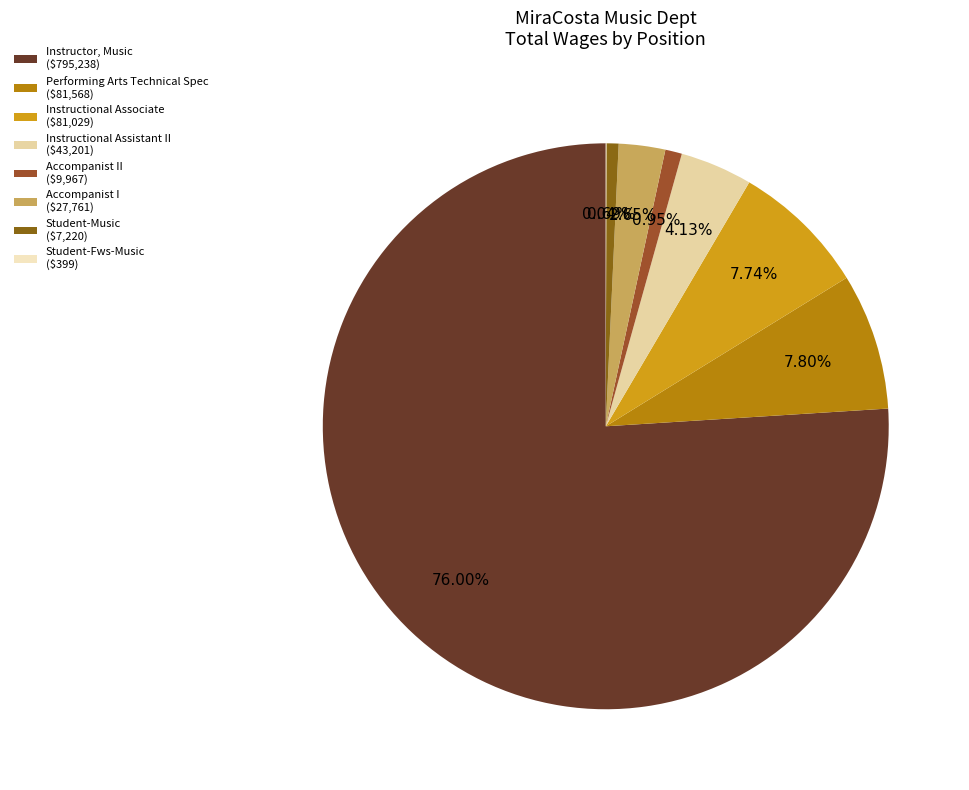

Which category has the biggest portion of the pie?

Instructor, Music ($795,238)